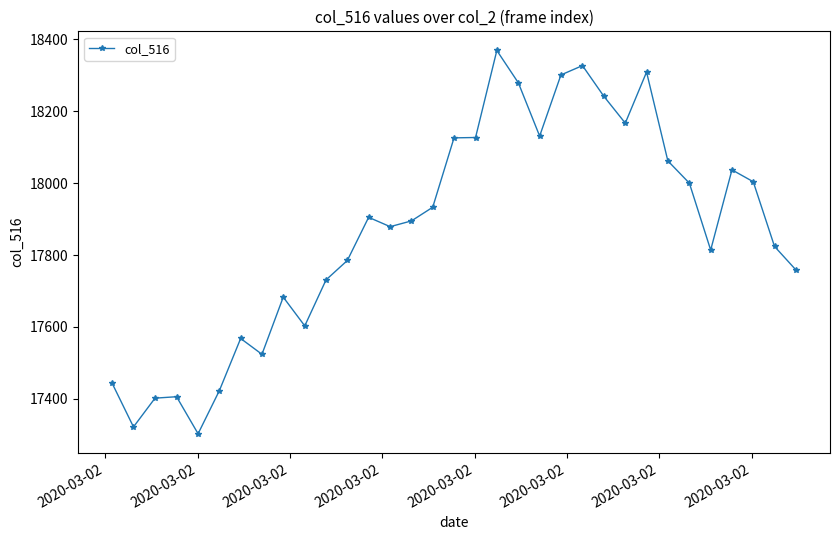

How many data points does each series have?

33